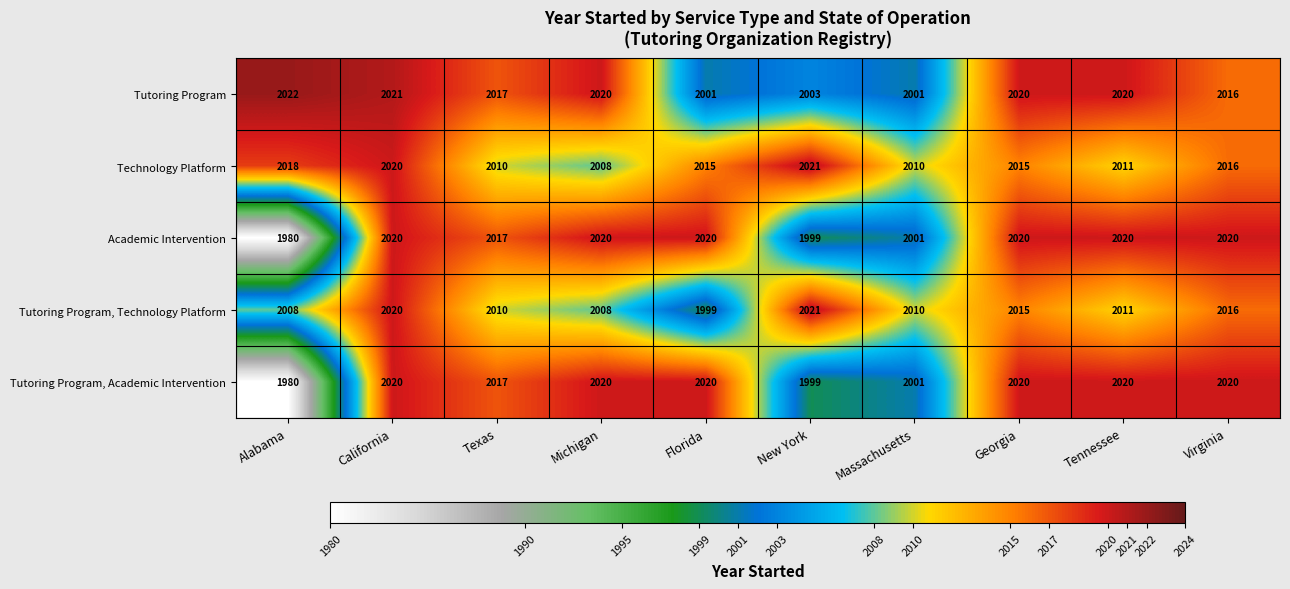

What is the smallest value displayed?

1980